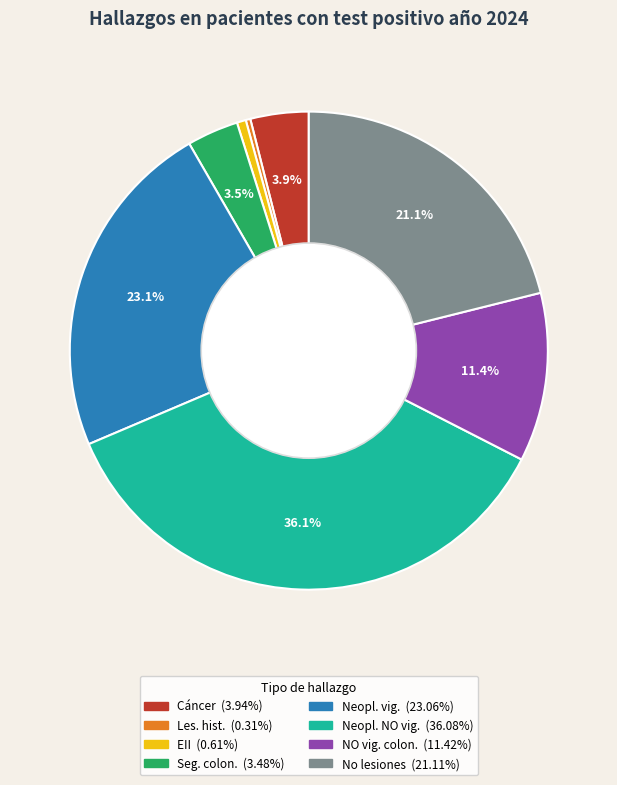

How many slices are in this pie chart?

8